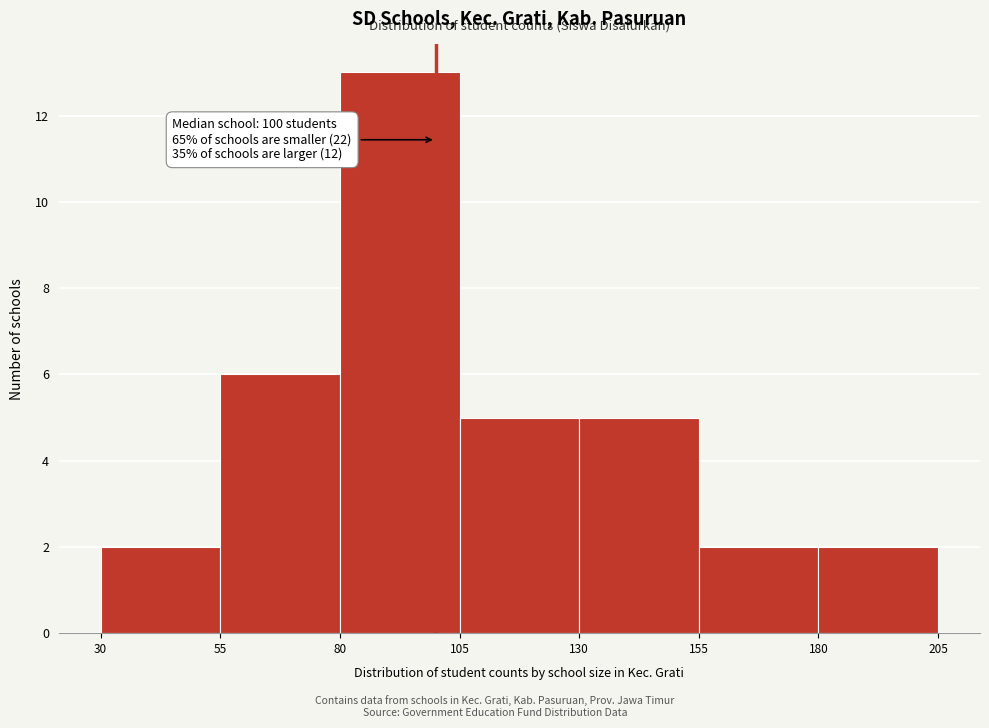

Which range on the x-axis has the tallest bar?

80 to 105